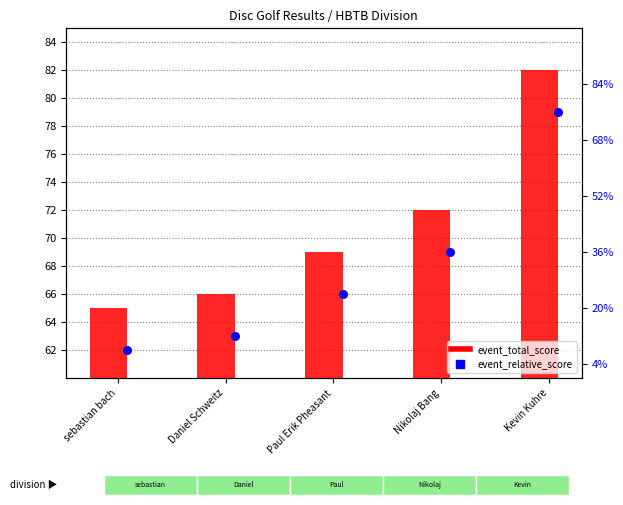

What are all the series names shown in the legend?

event_total_score, event_relative_score